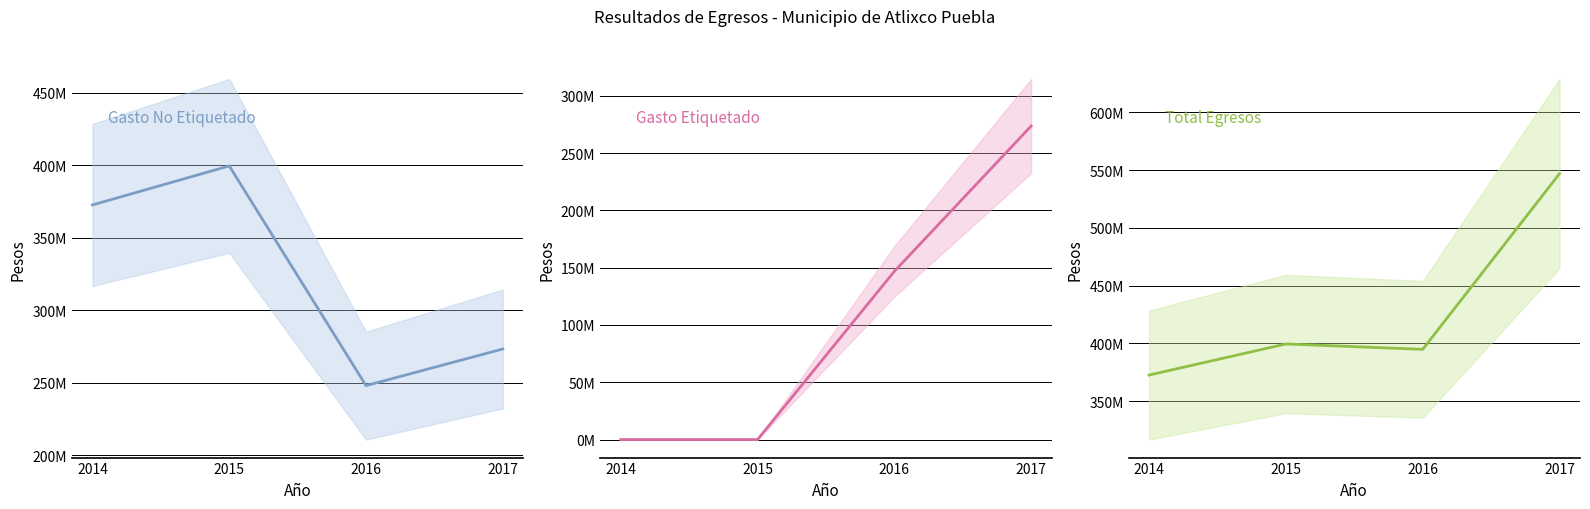

Does the chart have visible grid lines?

Yes